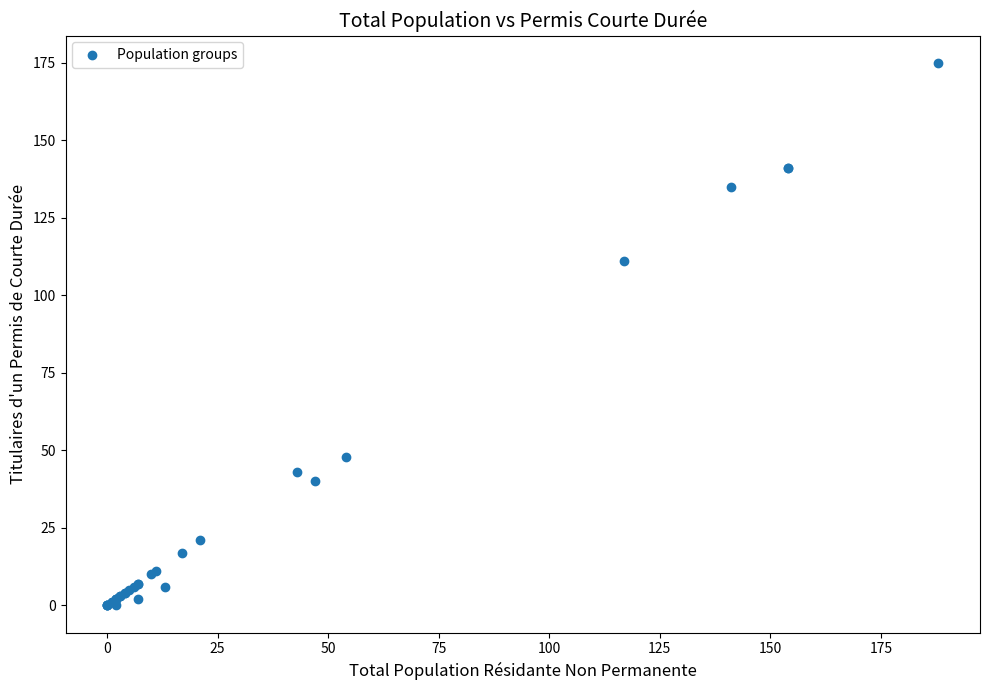

What Y value in the scatter plot is closest to 87?

111